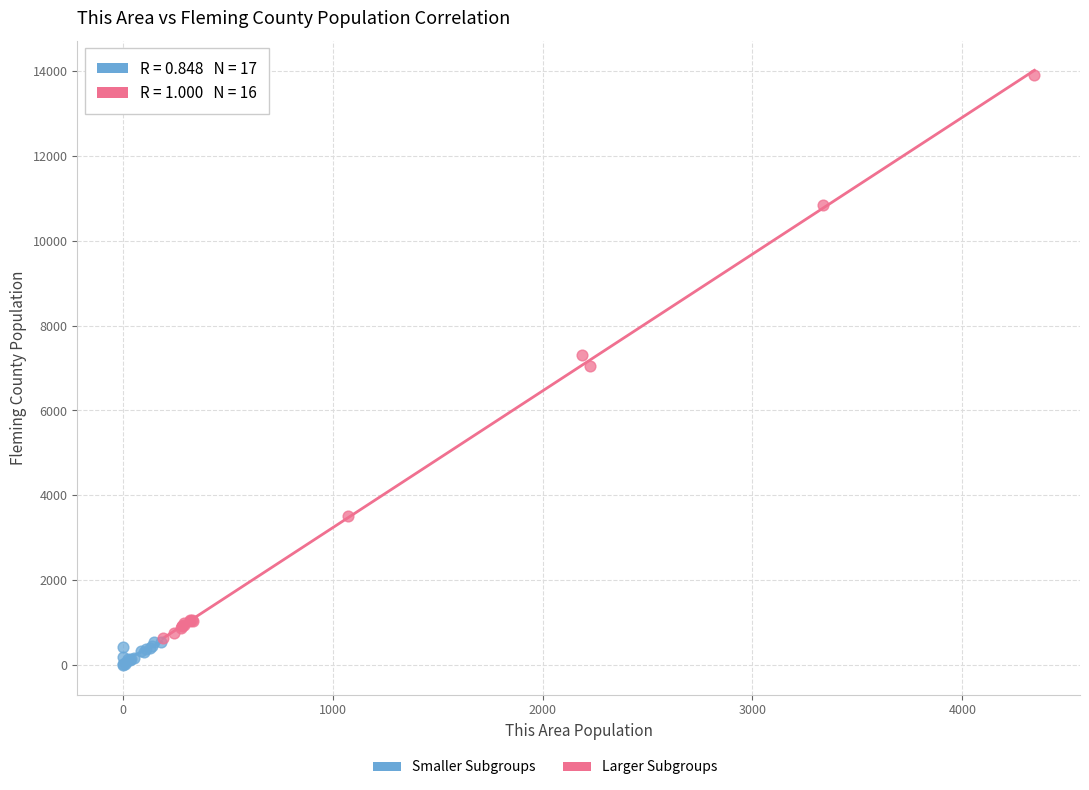

Which series has the largest Y range (max minus min)?

Larger Subgroups